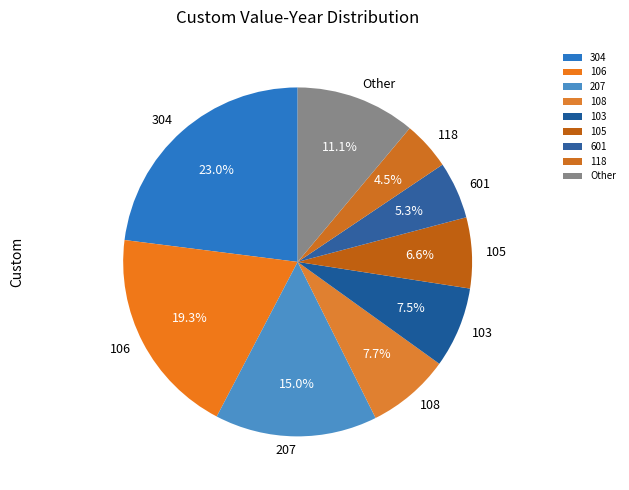

Which category has the smallest portion of the pie?

118